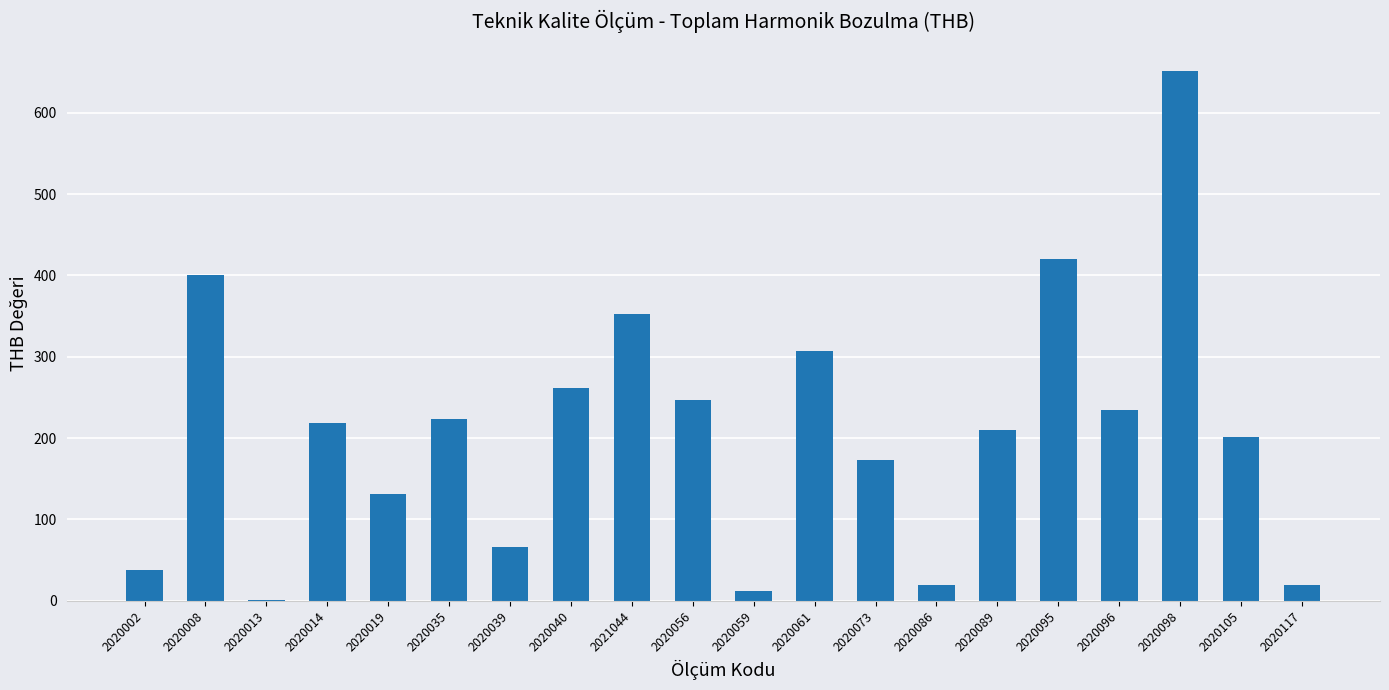

True or false: the data shows 1 at 2020013.

True